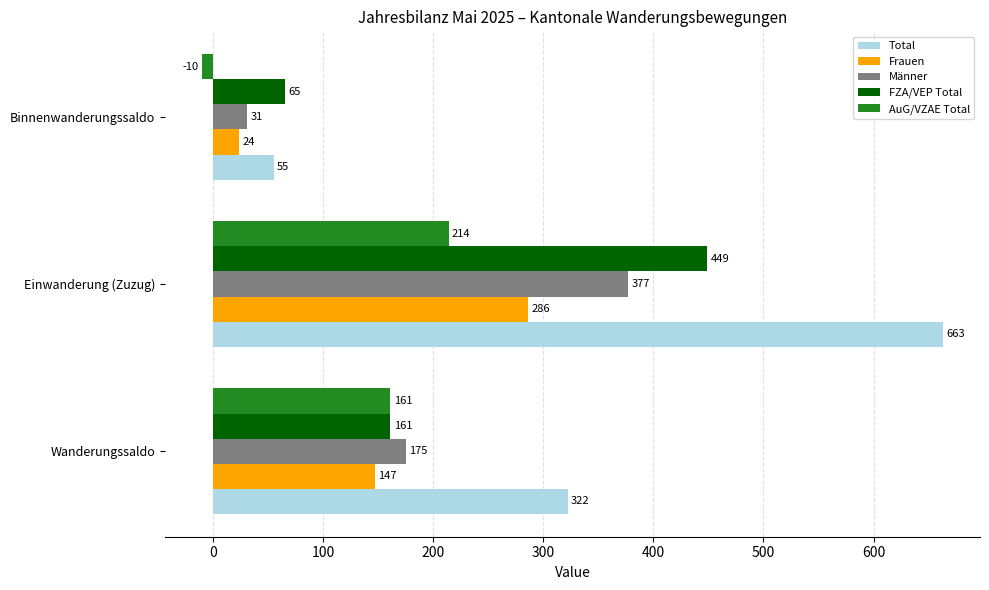

What is the difference between the Frauen values at Wanderungssaldo and Binnenwanderungssaldo?

123